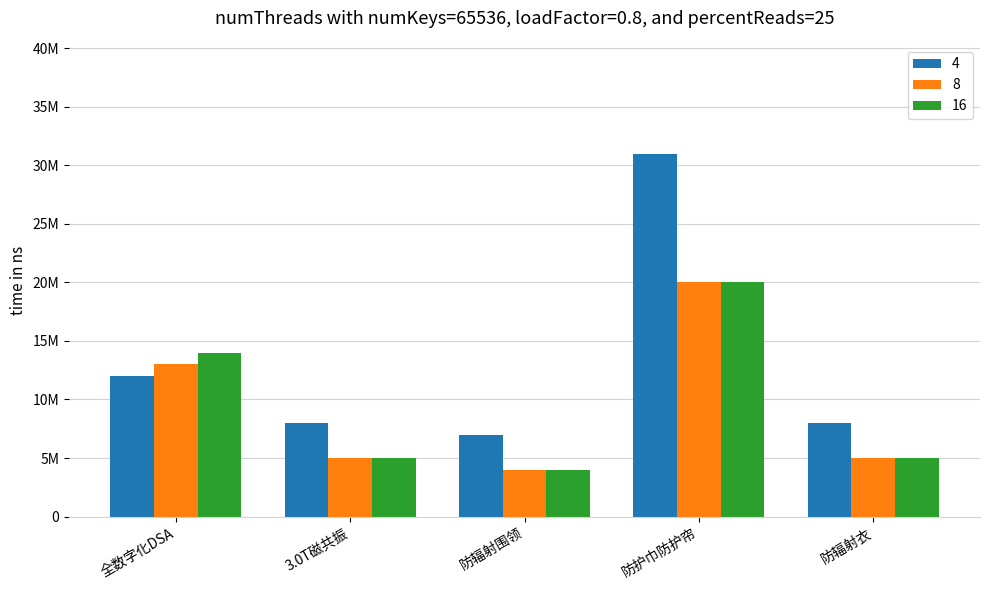

What are all the series names shown in the legend?

4, 8, 16